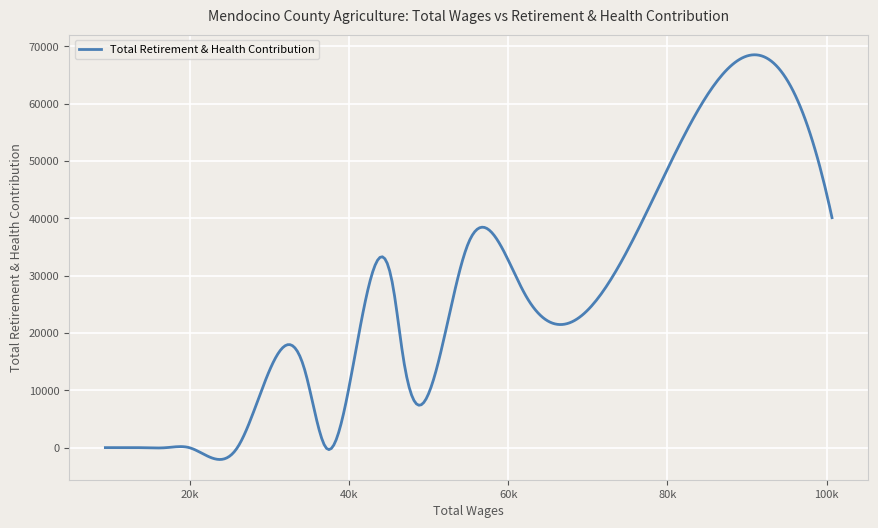

What is the difference between the maximum and minimum values?

70585.6